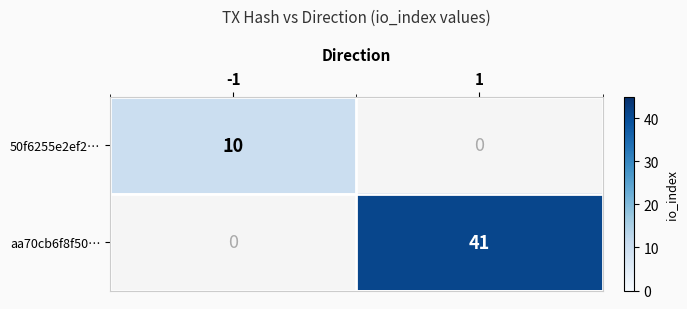

What is the difference between the highest and lowest values at 1?

41